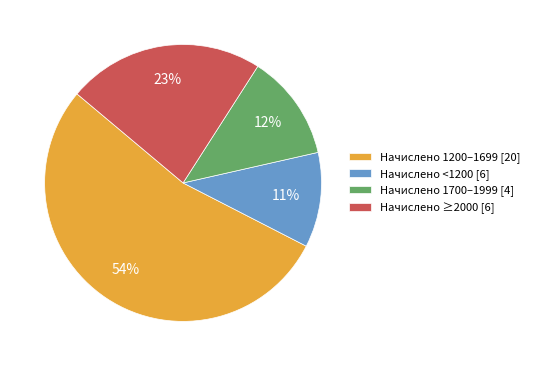

Is there a majority slice in this chart?

Yes